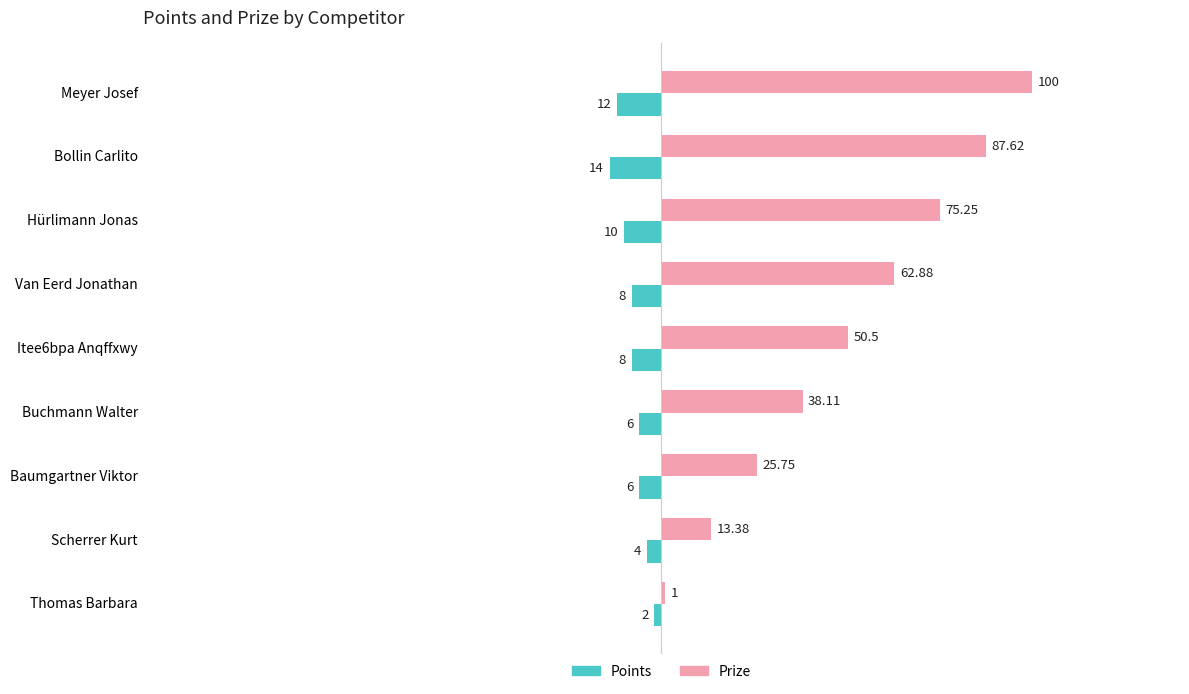

What is the difference between the Points values at Van Eerd Jonathan and Scherrer Kurt?

4.0